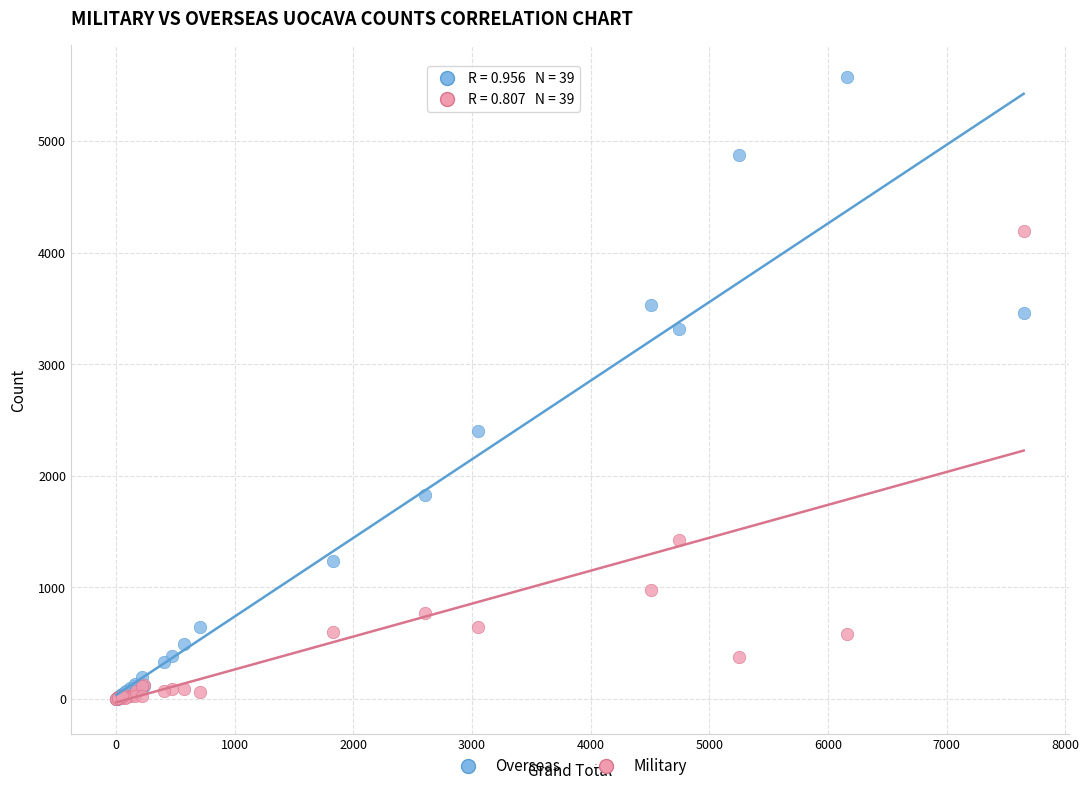

Which series has the widest spread of Y values?

Overseas